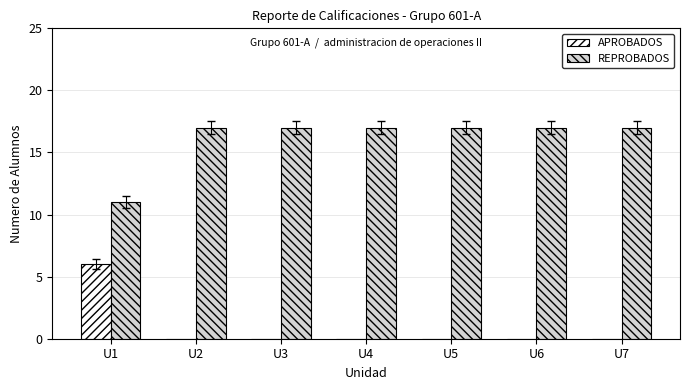

True or false: REPROBADOS has a value of 5 at U4.

False